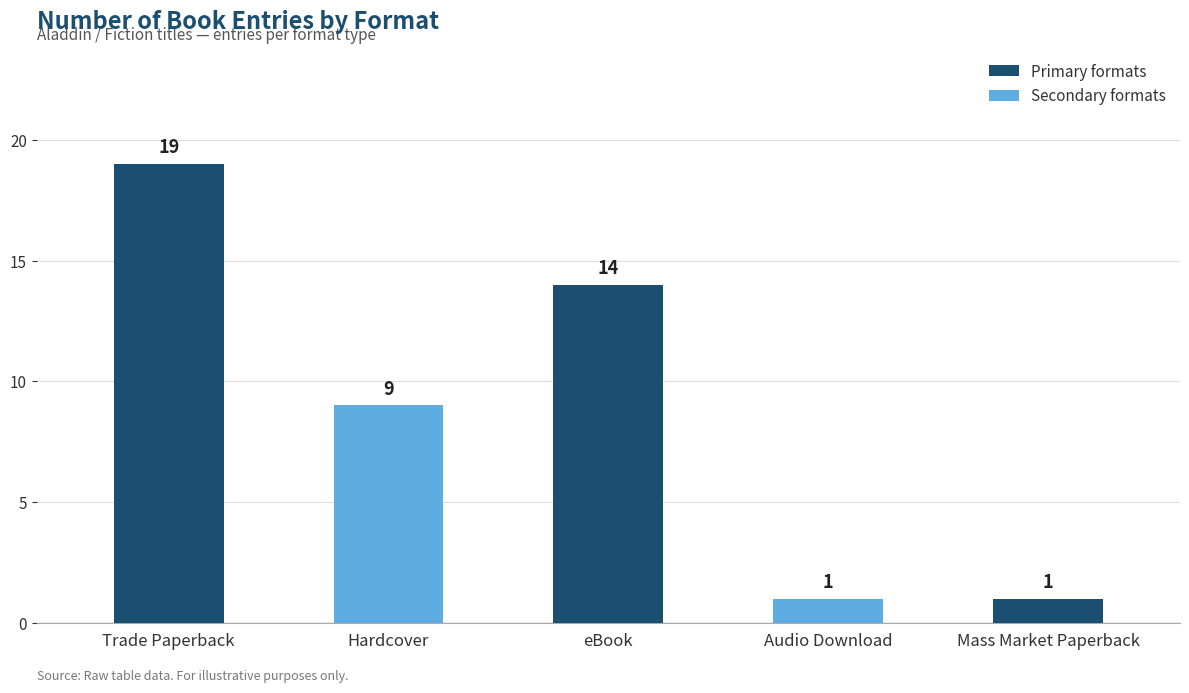

Read the value at Mass Market Paperback.

1